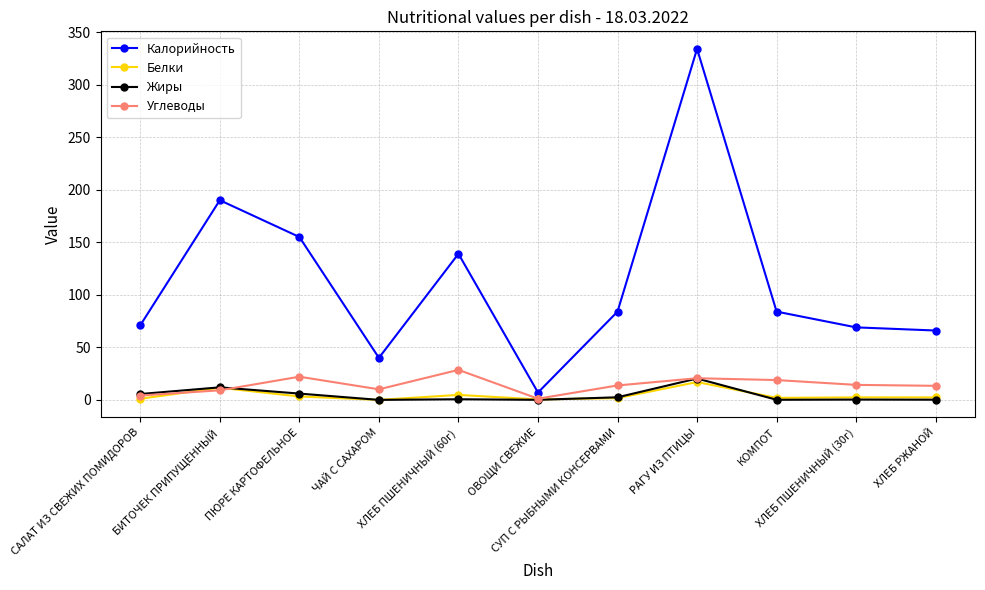

What is the sum of all Белки values?

46.4